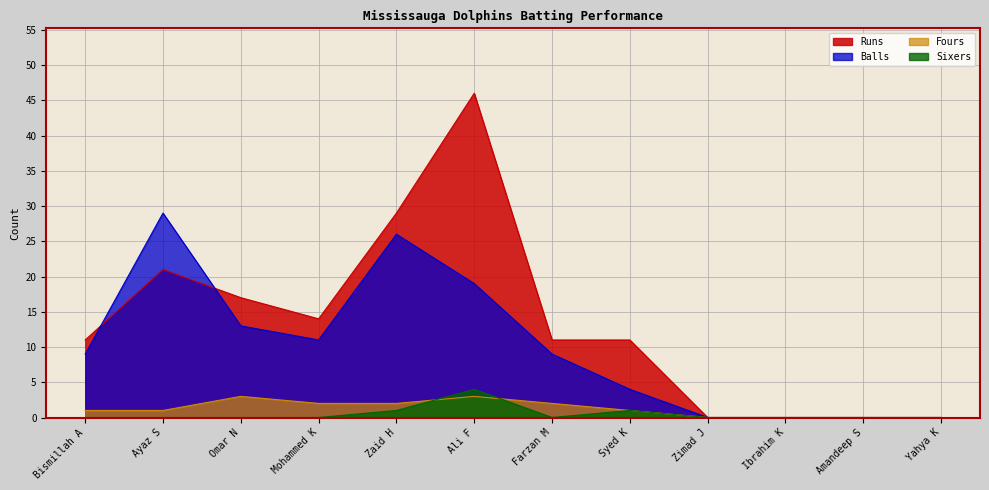

How many lines are shown in the chart?

4